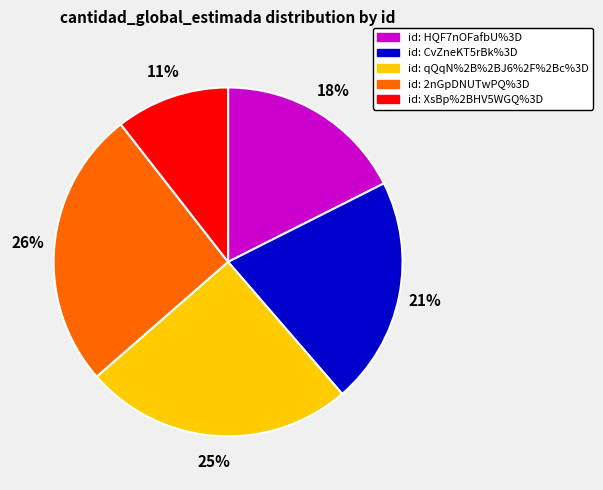

To the nearest percent, what is the average slice percentage?

20%